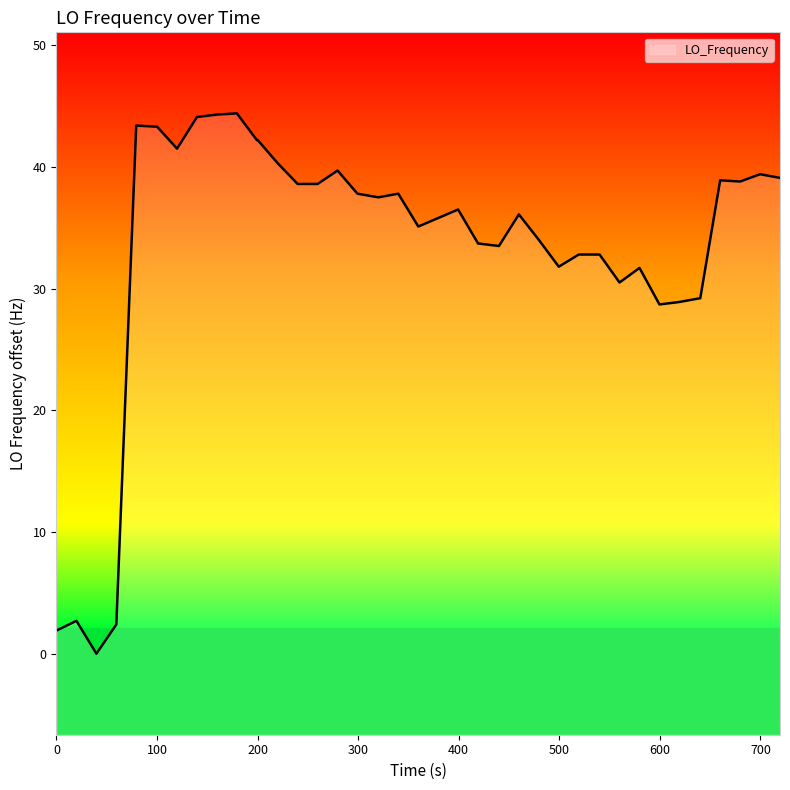

What is the maximum value shown in the chart?

44.4